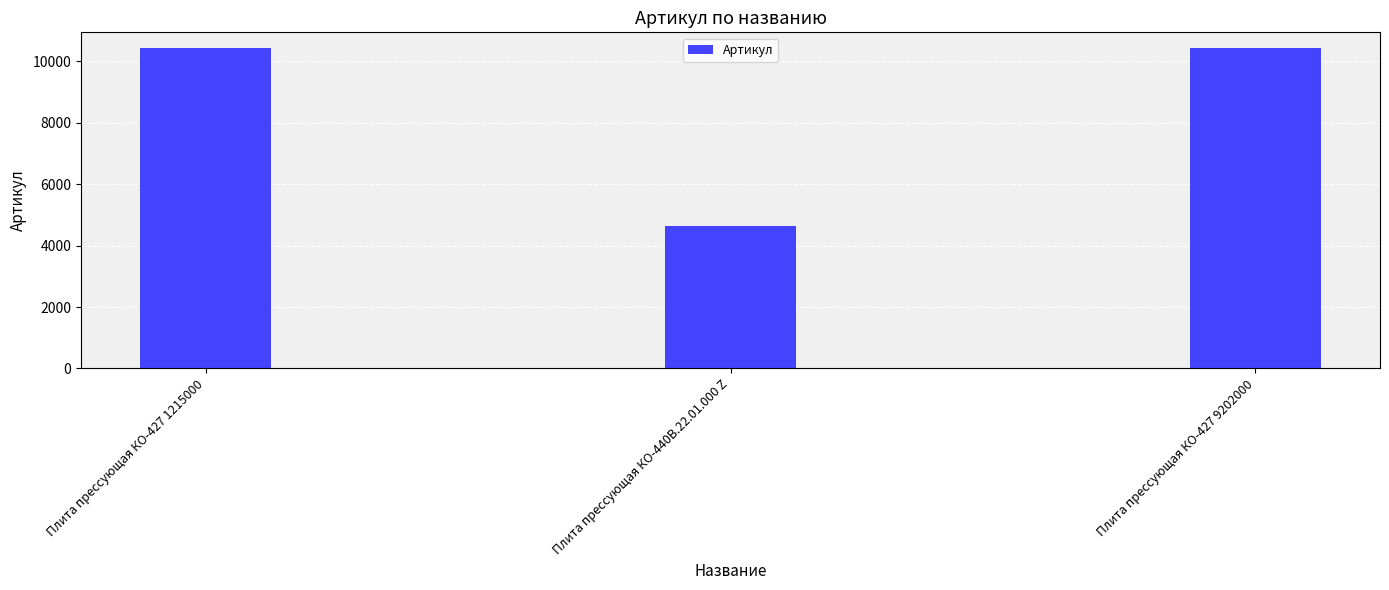

What is the sum of all values?

25496